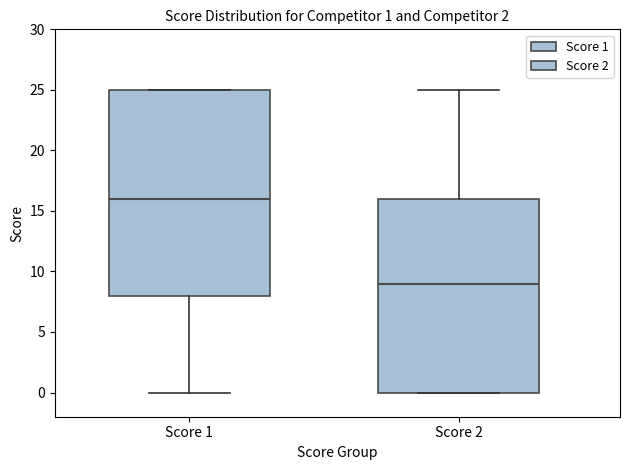

Which box is the tallest, from its lower edge to its upper edge?

Score 1